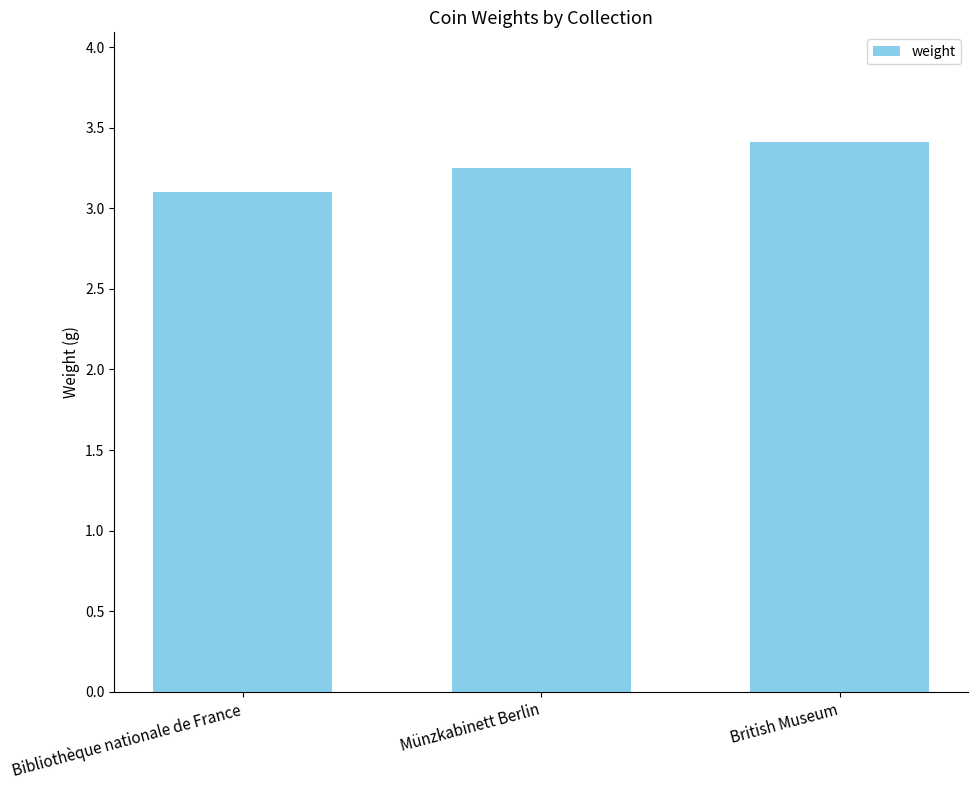

True or false: the data shows 4.1 at Bibliothèque nationale de France.

False